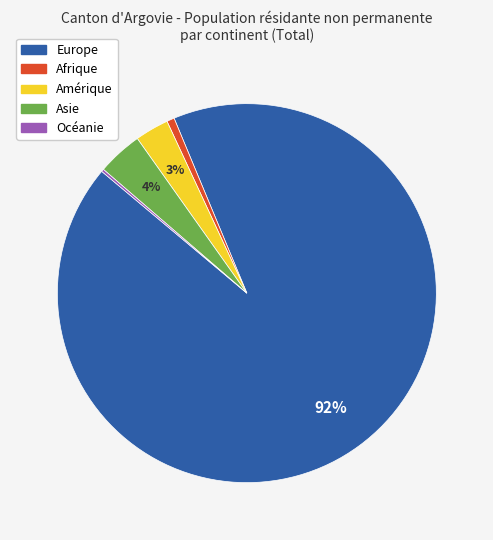

Which slice is the largest?

Europe